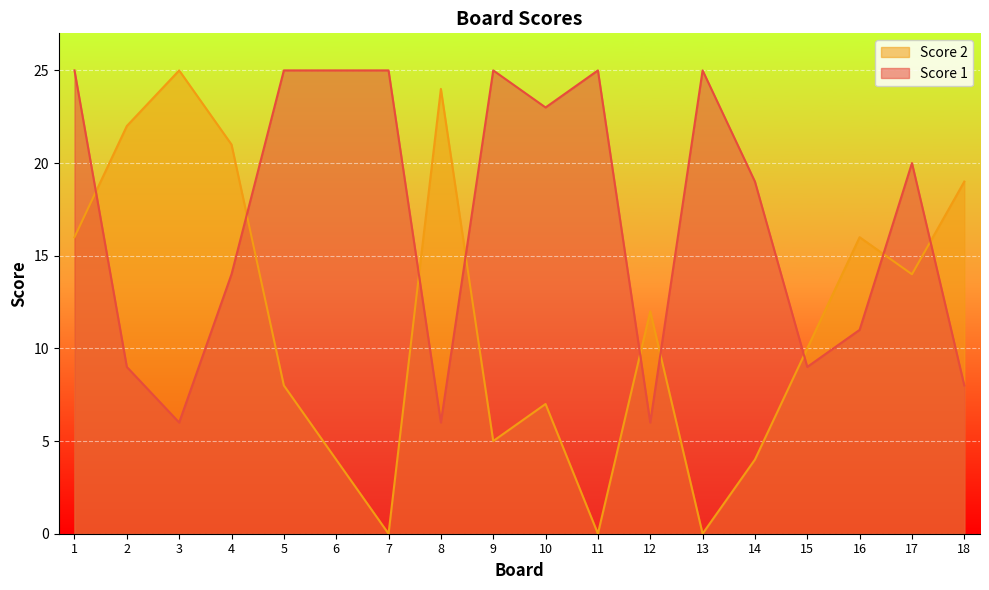

At which label does Score 1 reach its minimum?

3